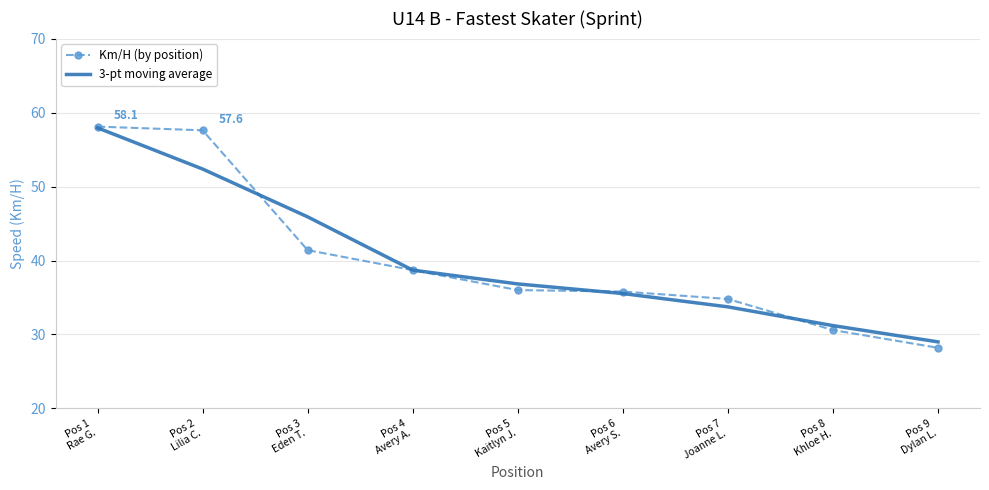

At which category is the sum across all series the highest?

Pos 1
Rae G.